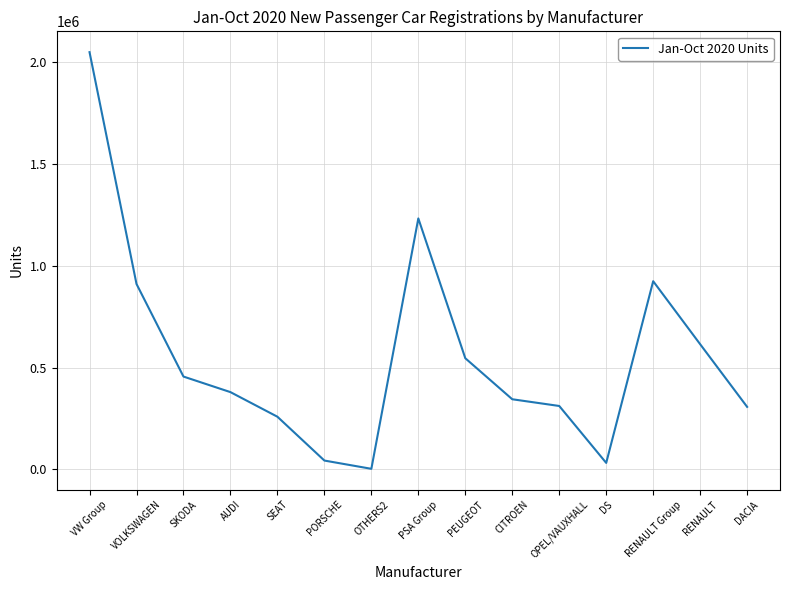

What is the maximum value shown in the chart?

2050344